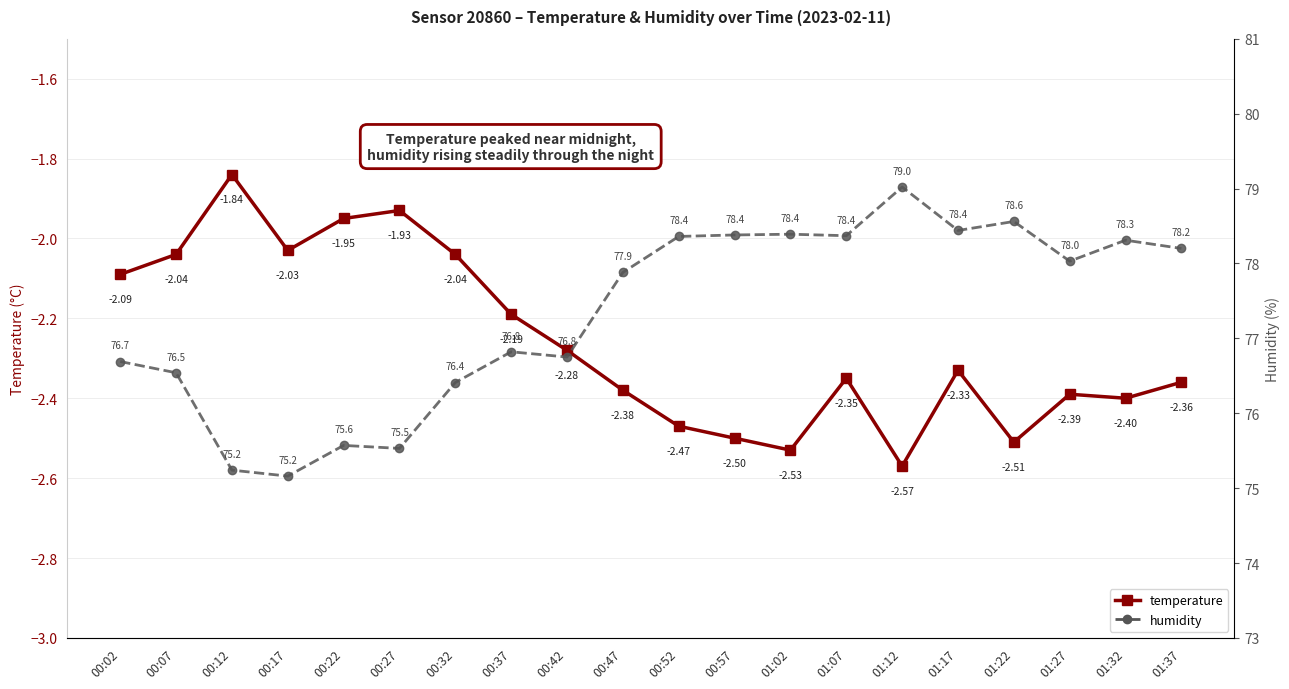

Which label corresponds to the largest value in the chart?

01:12